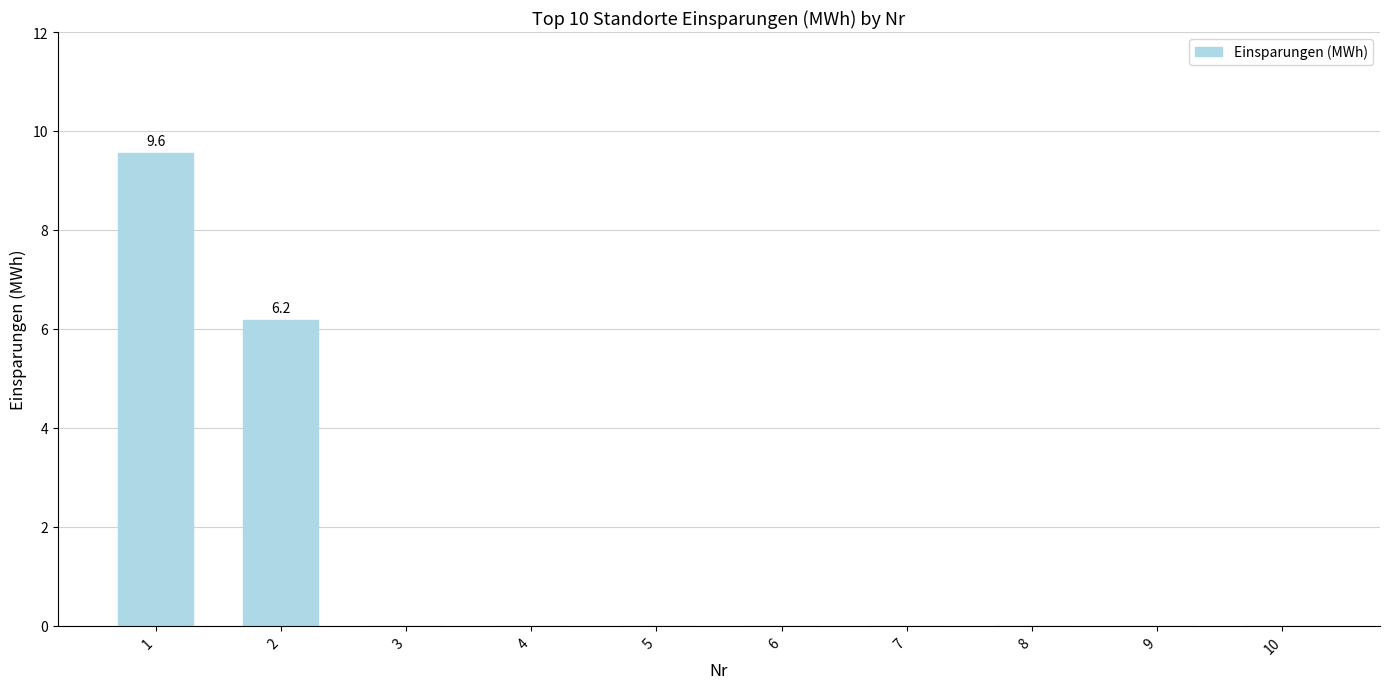

The chart shows a value of -3.7 at 9. True or false?

False